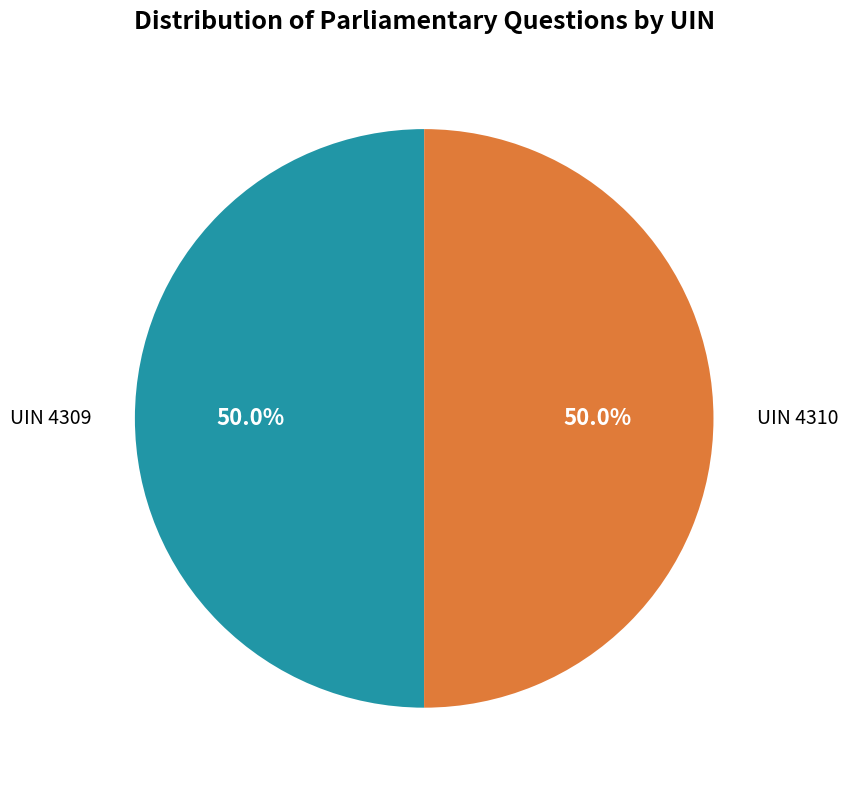

What percentage is the UIN 4309 slice, to the nearest percent?

50%